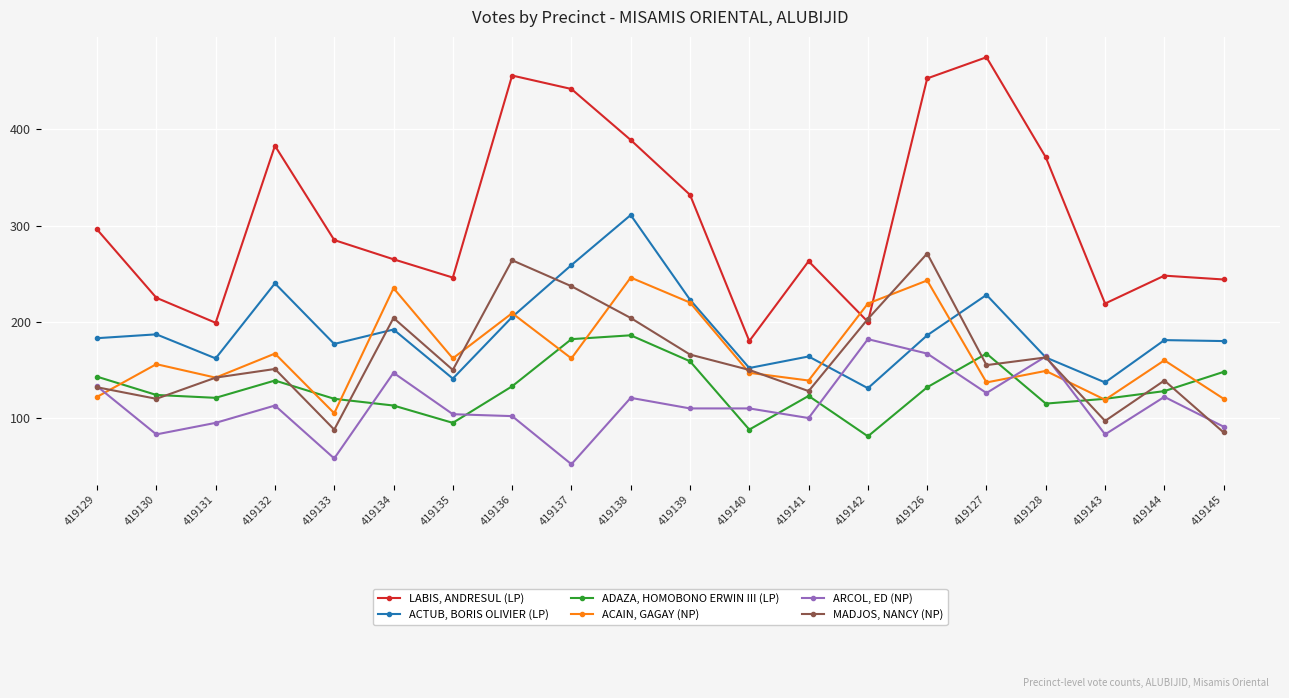

Is it true that ACAIN, GAGAY (NP) equals 120 at 419145?

True